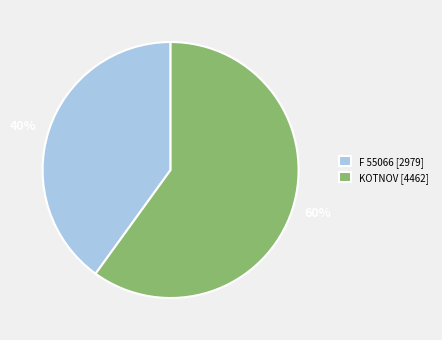

True or false: F 55066 accounts for 40% of the total.

True